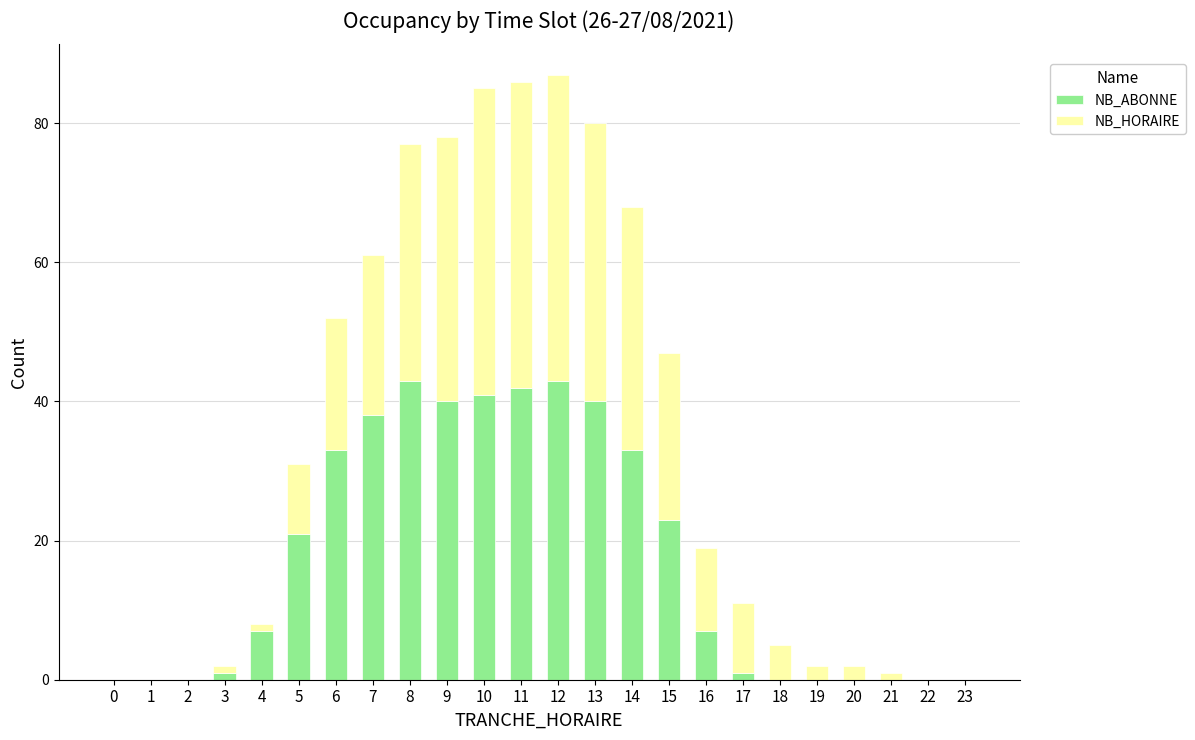

What is the total value across all series at 11?

86